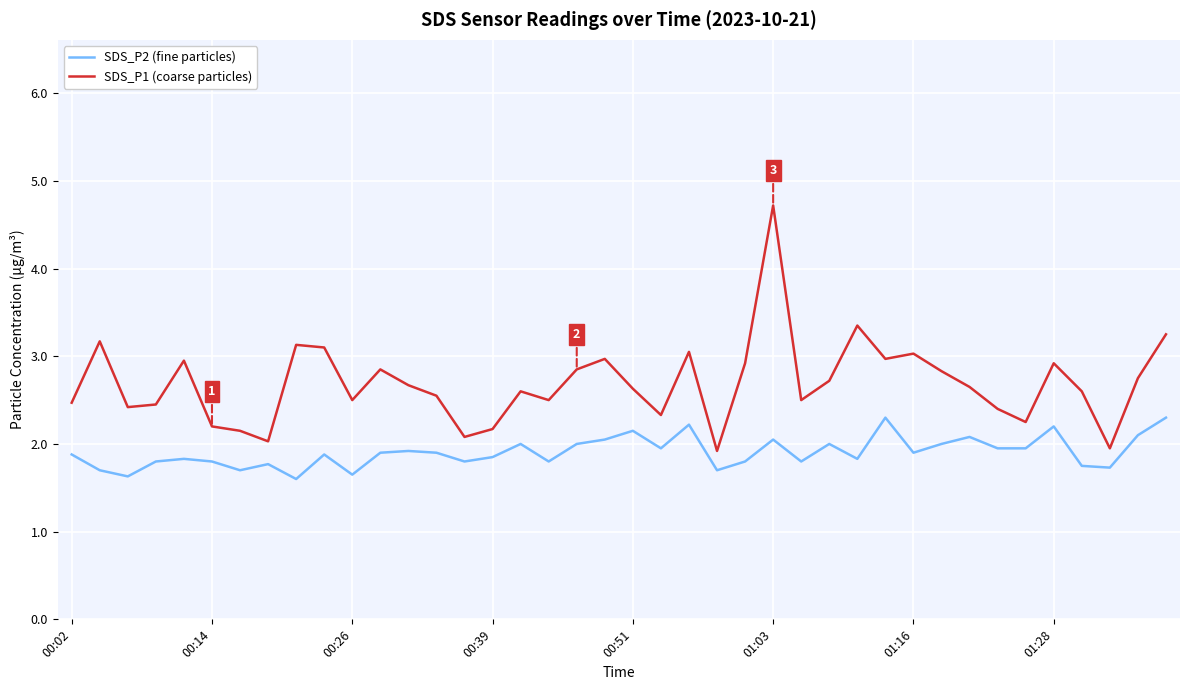

True or false: SDS_P2 (fine particles) and SDS_P1 (coarse particles) cross at least once.

False